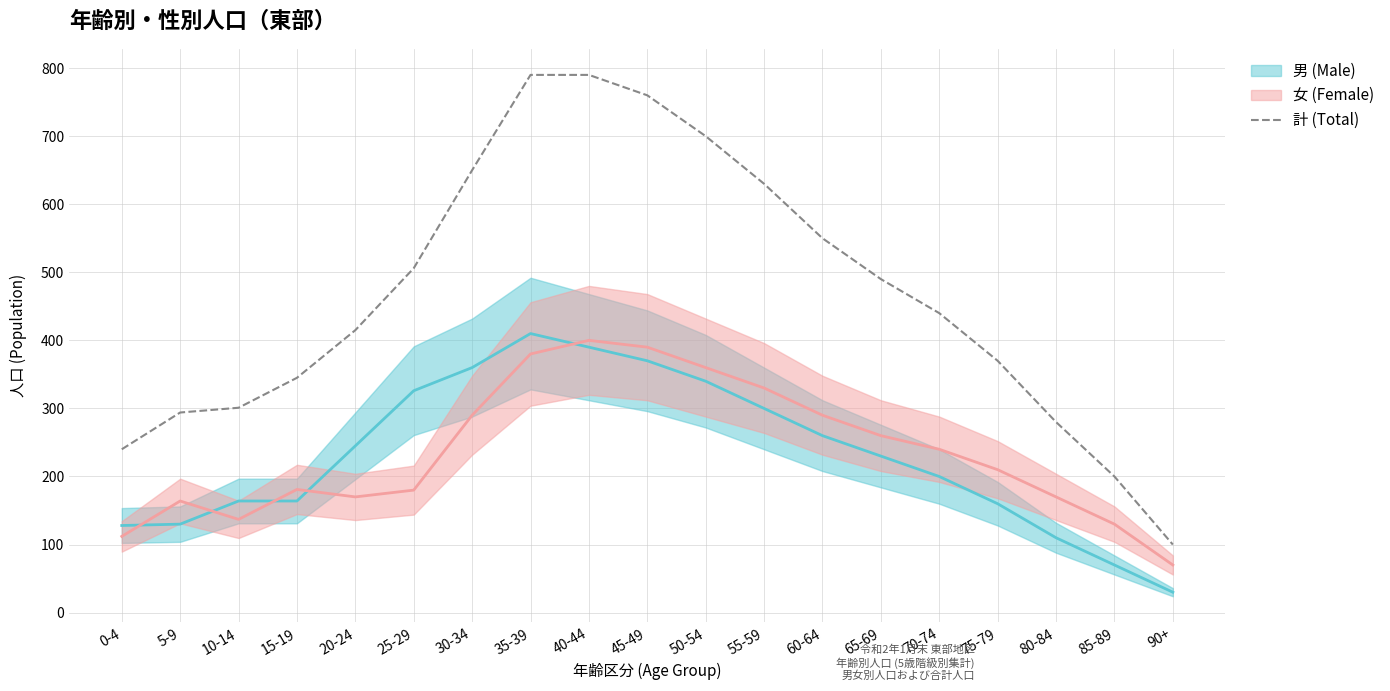

In 男 mean, how many points are higher than both neighbors (excluding endpoints)?

1